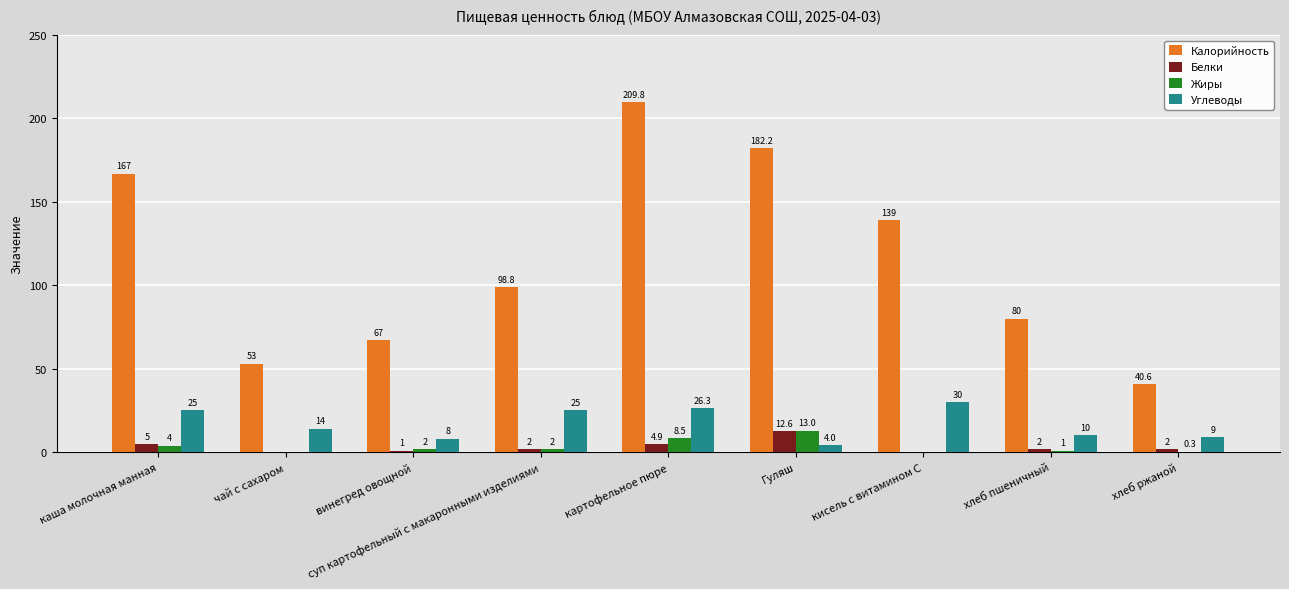

At which label does Белки first exceed 2?

каша молочная манная